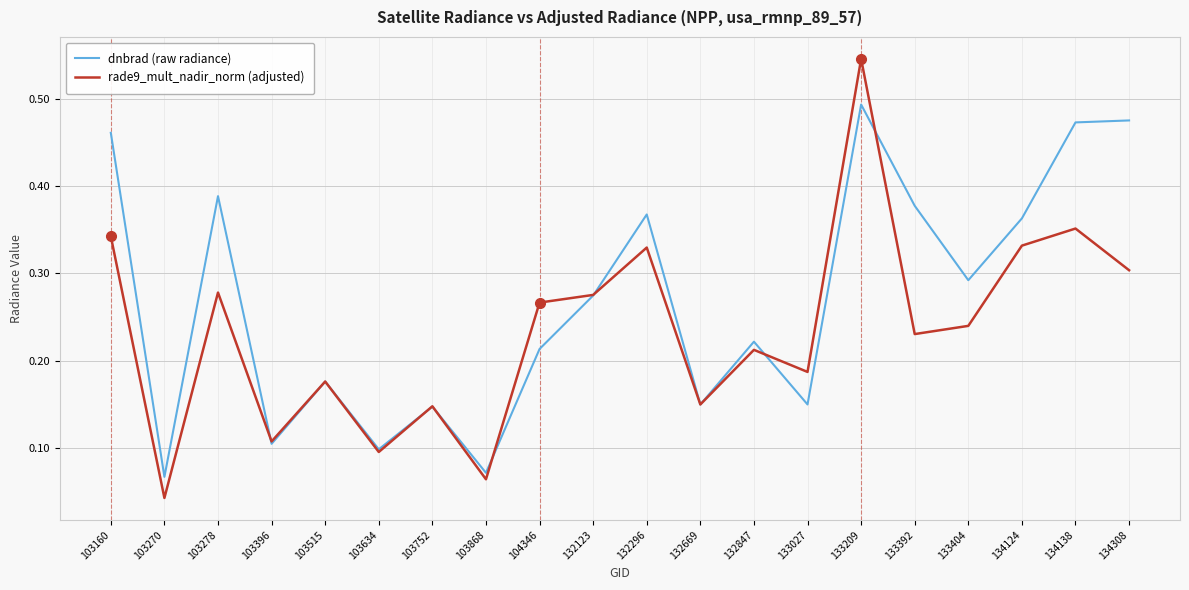

How many interior local valleys does the dnbrad (raw radiance) series have?

7